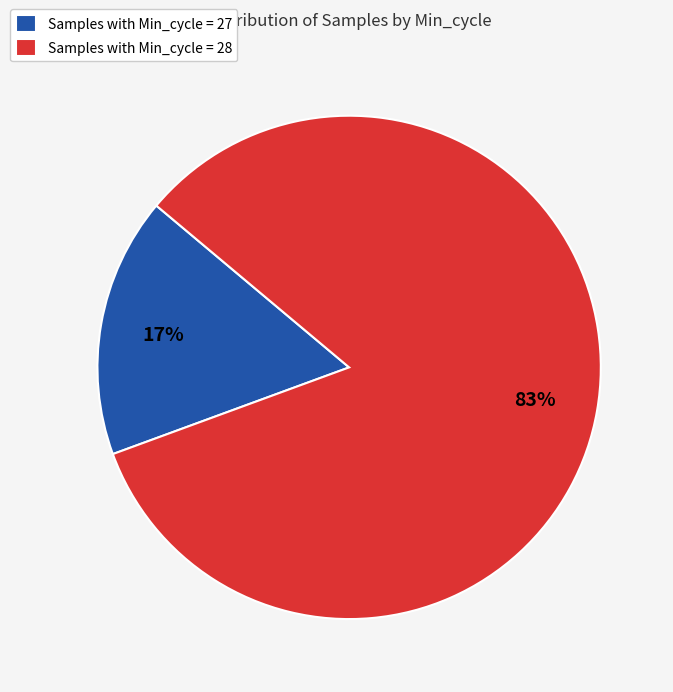

Which slice is the smallest?

Samples with Min_cycle = 27